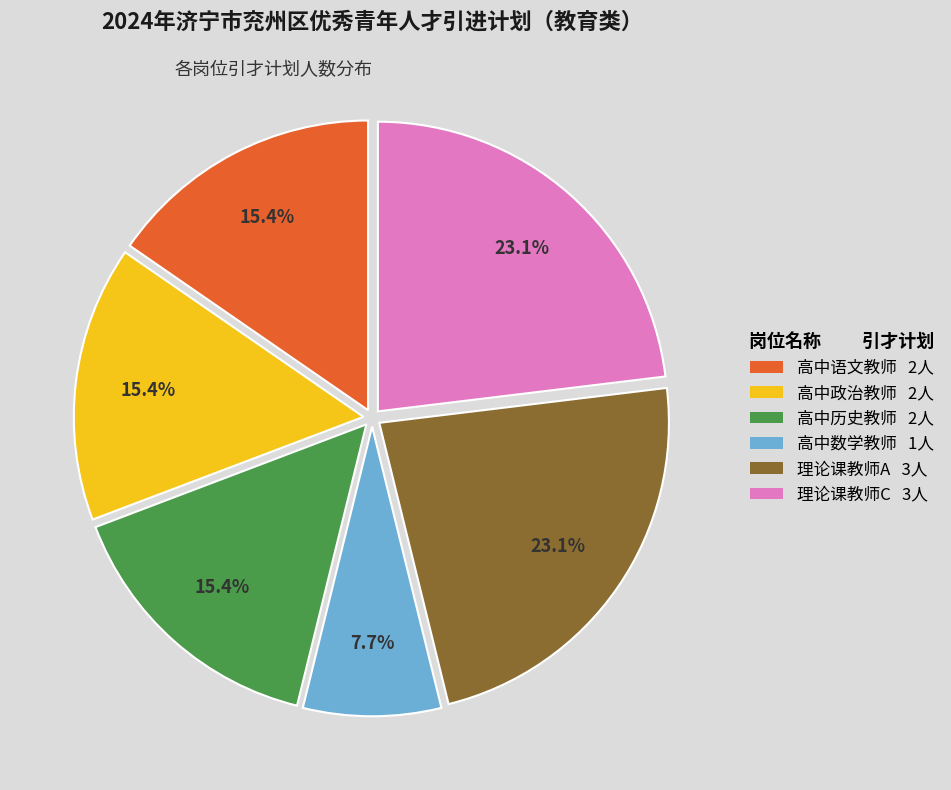

How many slices are in this pie chart?

6